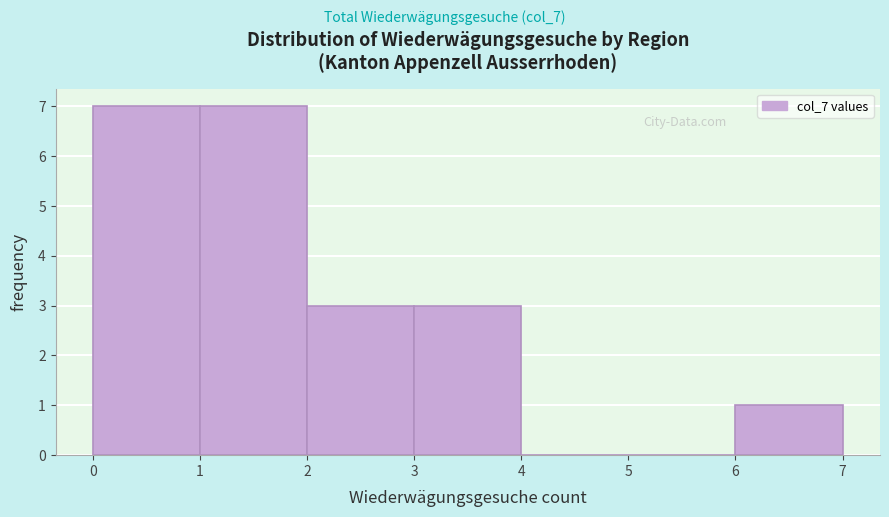

Reading left to right, list every bar in this chart as the range it spans on the x-axis followed by its height. The values are not printed on the chart, so give them approximately, as read against the axis.

0 to 1: 7
1 to 2: 7
2 to 3: 3
3 to 4: 3
4 to 5: 0
5 to 6: 0
6 to 7: 1